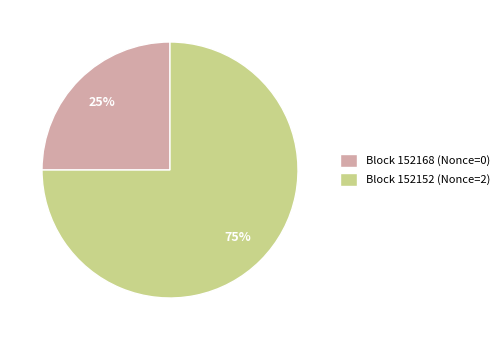

To the nearest percent, what is the difference between the largest and smallest slice percentages?

50%